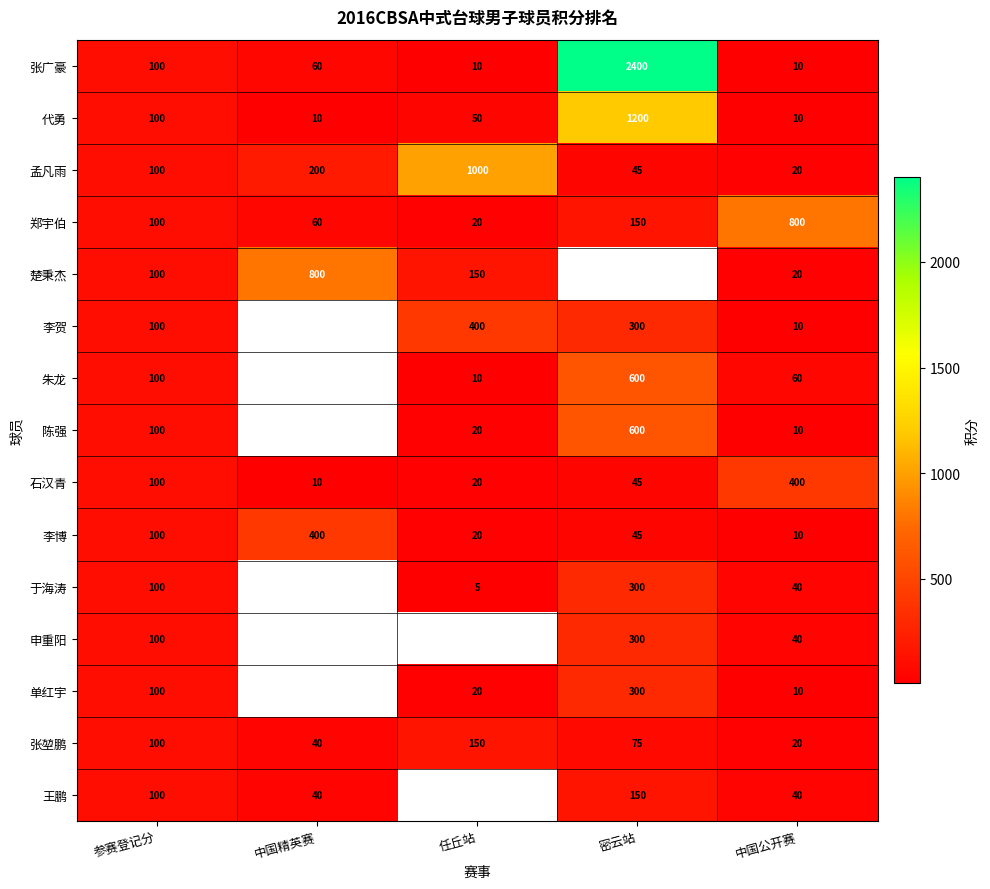

At which label is 张广豪 closest to 1205?

参赛登记分